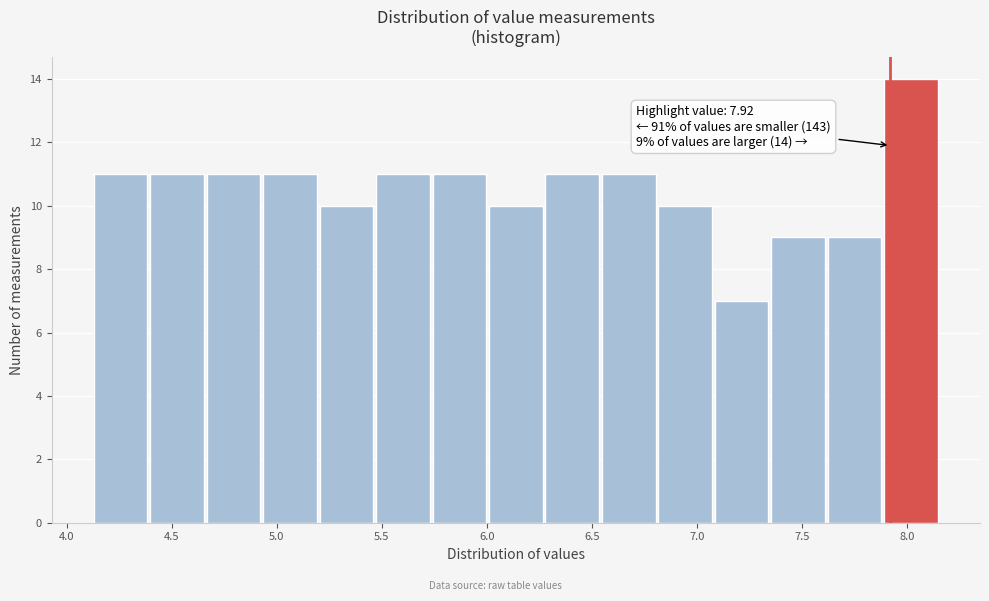

Which range on the x-axis has the tallest bar?

7.90 to 8.15